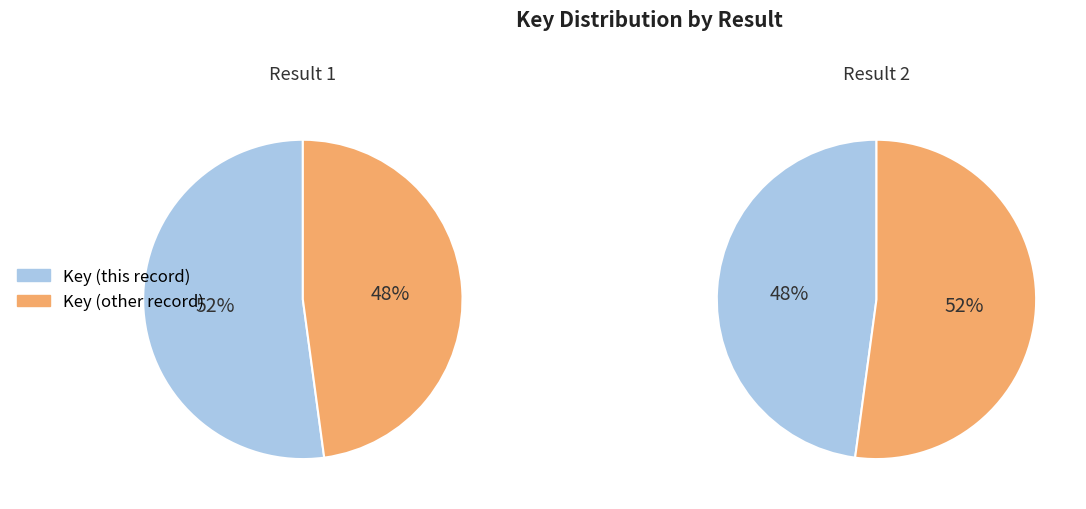

Count the number of slices in the pie.

2